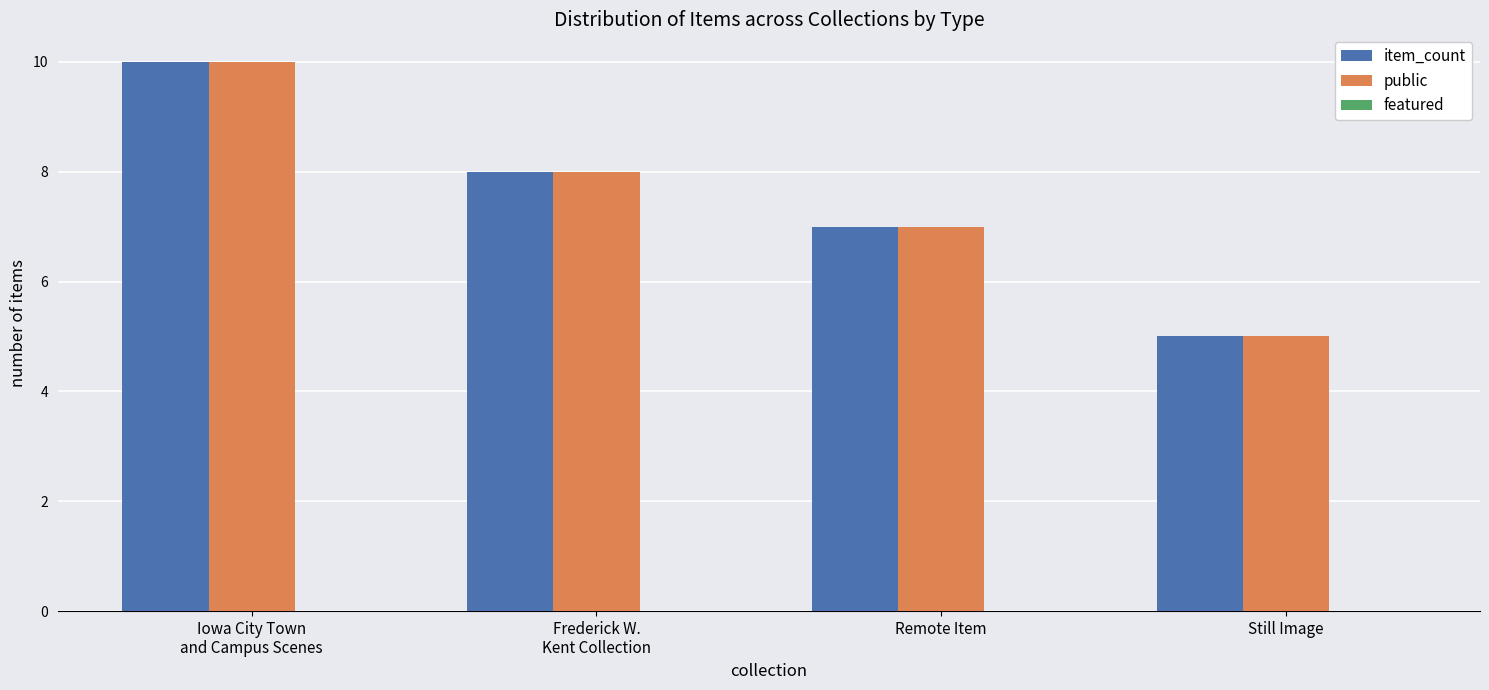

How many data points does each series have?

4